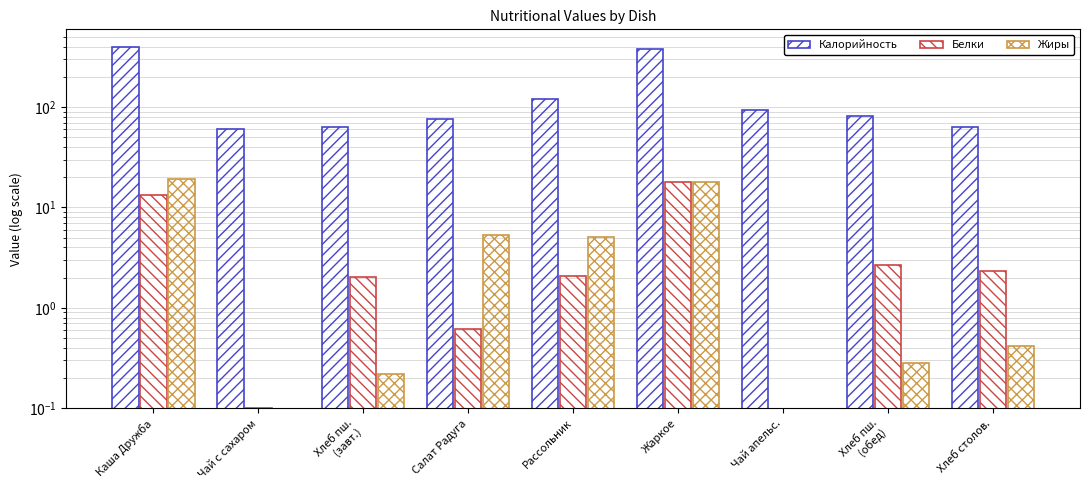

How many values in the Калорийность series are below 82?

4